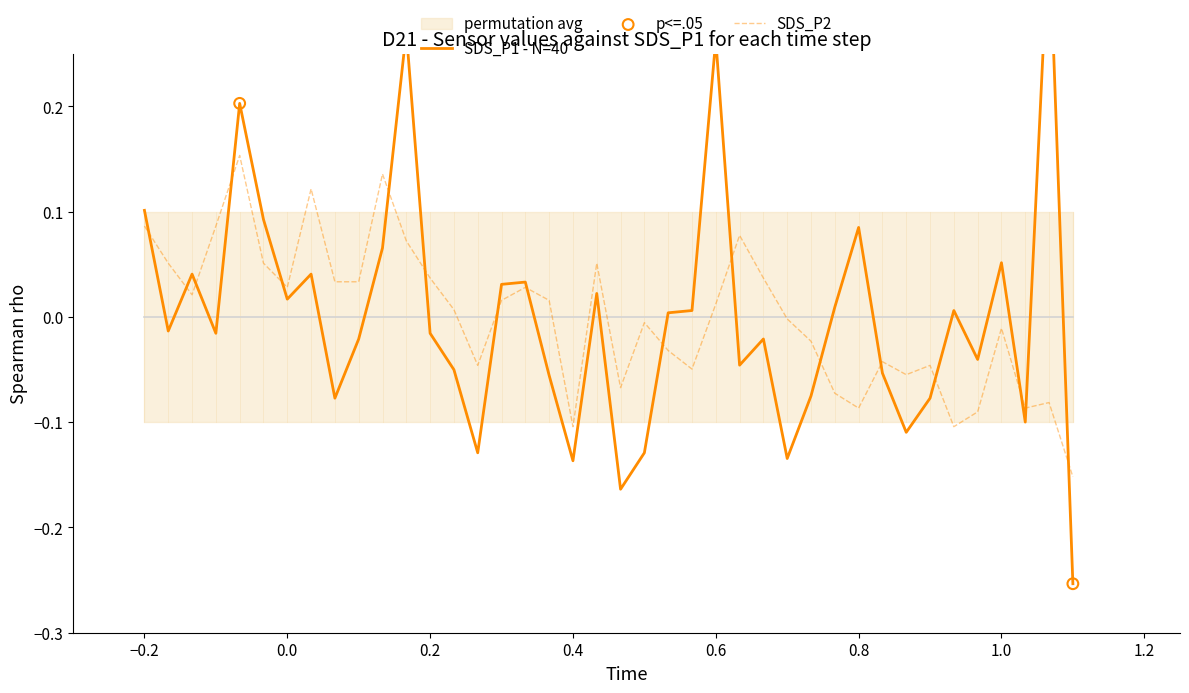

Which series contains the highest Y value?

SDS_P1